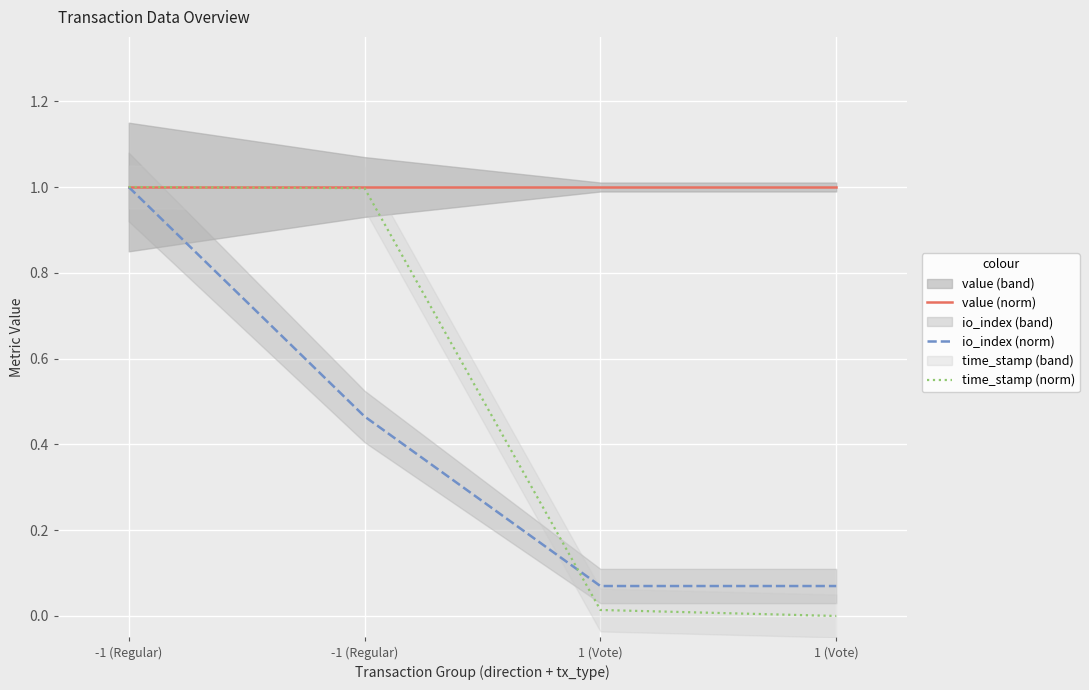

List the labels in order of value (norm) value, smallest first.

-1 (Regular), -1 (Regular), 1 (Vote), 1 (Vote)